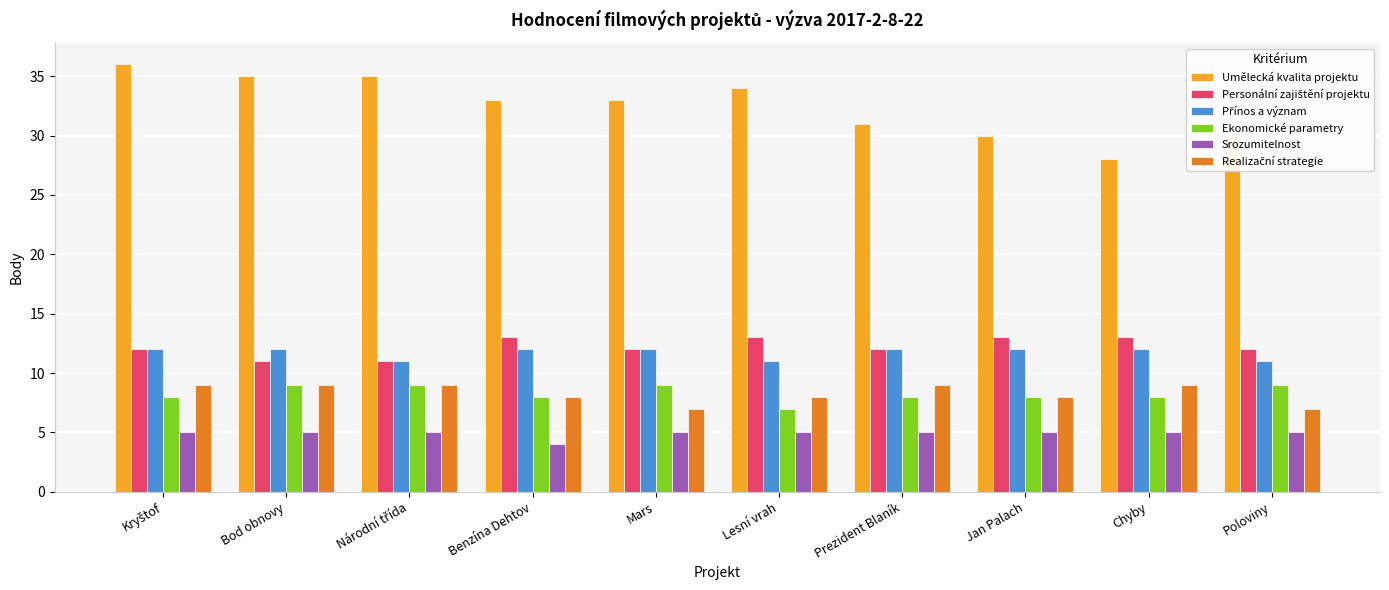

How many Umělecká kvalita projektu values are between 30 and 35?

8